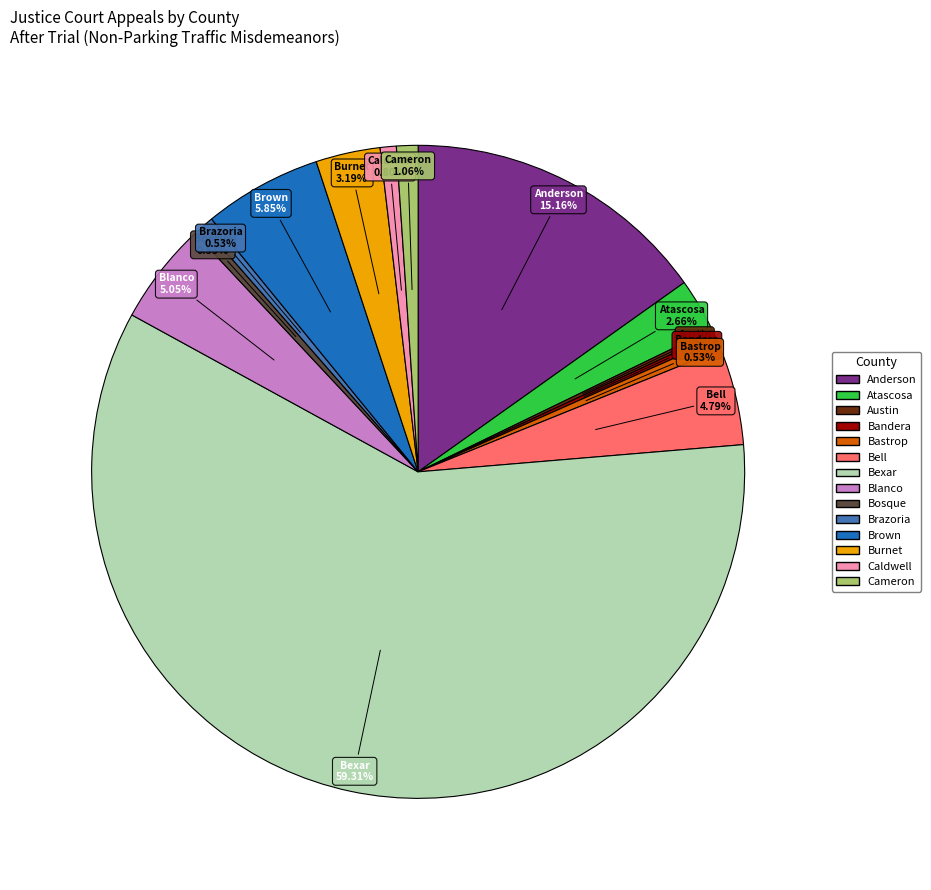

Does any single category account for the majority?

Yes